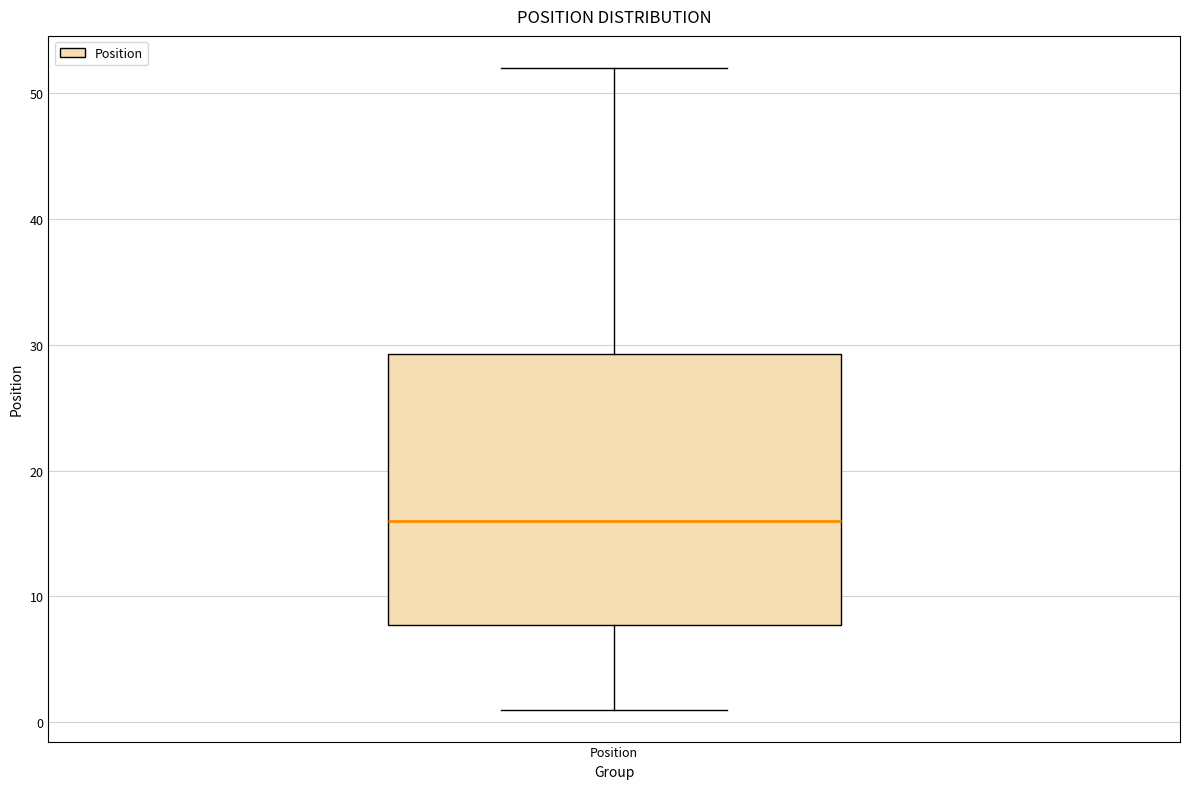

Transcribe this box plot: give where the median line is, the range the box spans, and where the two whiskers end, as read against the y-axis. The values are not printed on the chart, so give them approximately, as read against the axis.

median 16, box 8 to 29, whiskers 1 to 52